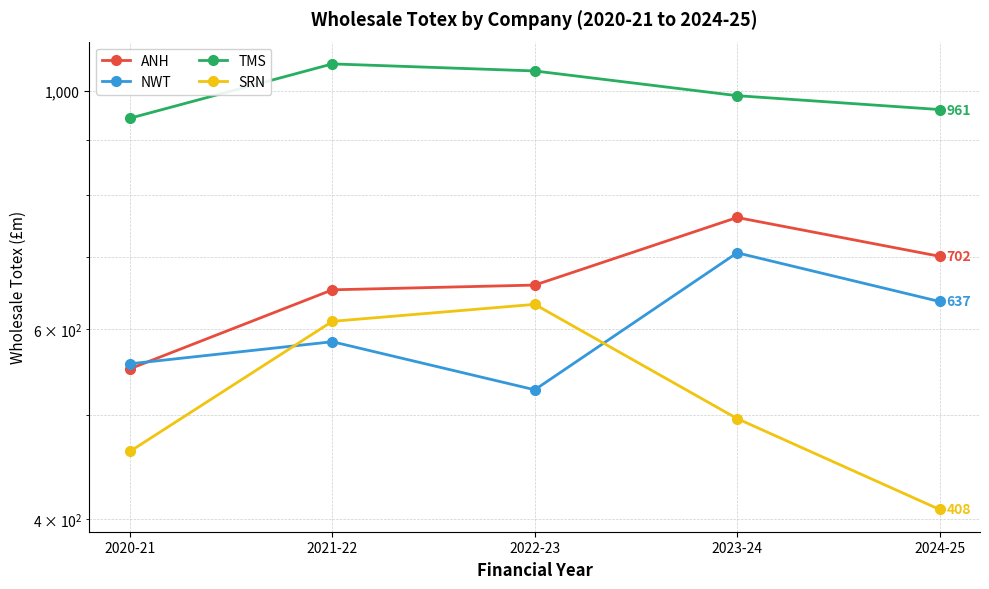

Which category has the highest value in the TMS series?

2021-22